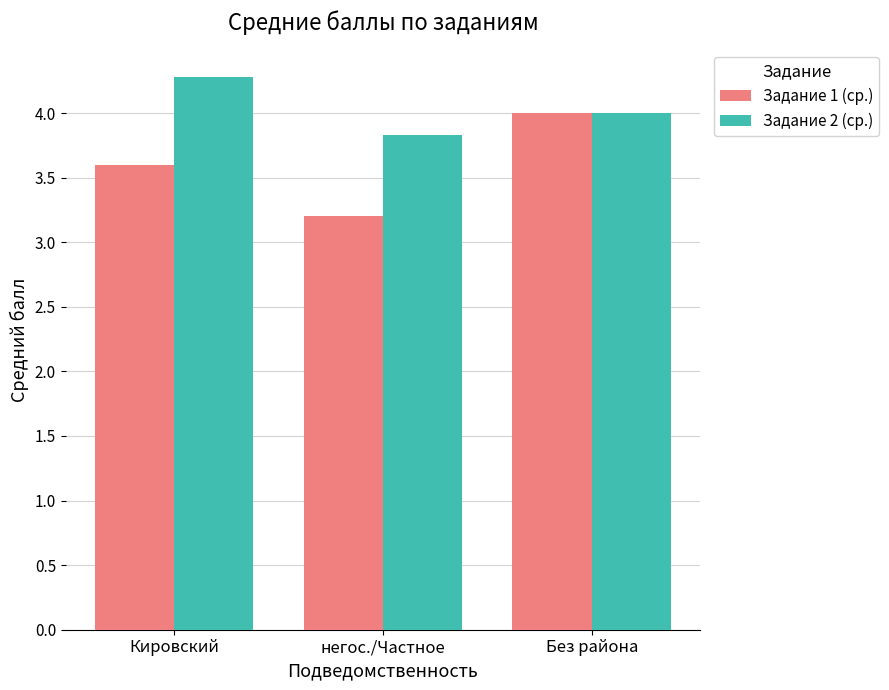

What is the spread (max minus min) of values at Кировский?

0.7